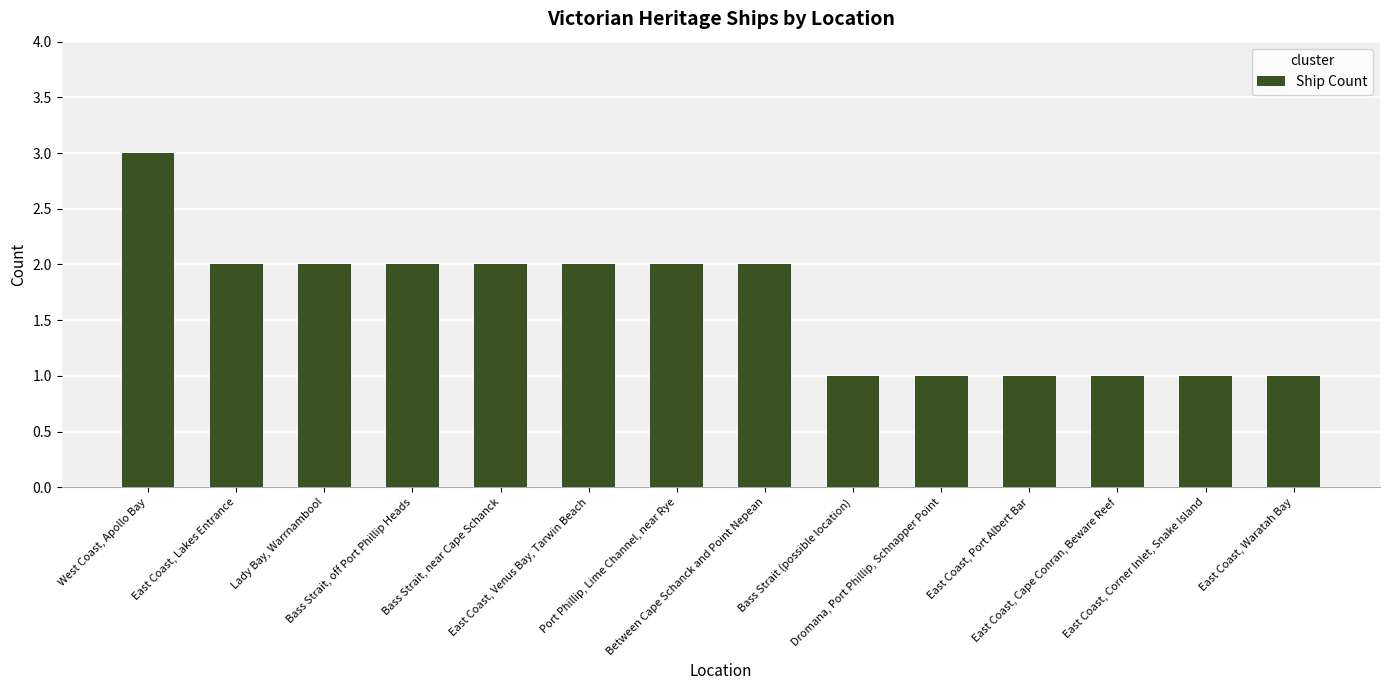

What is the approximate value at West Coast, Apollo Bay?

3